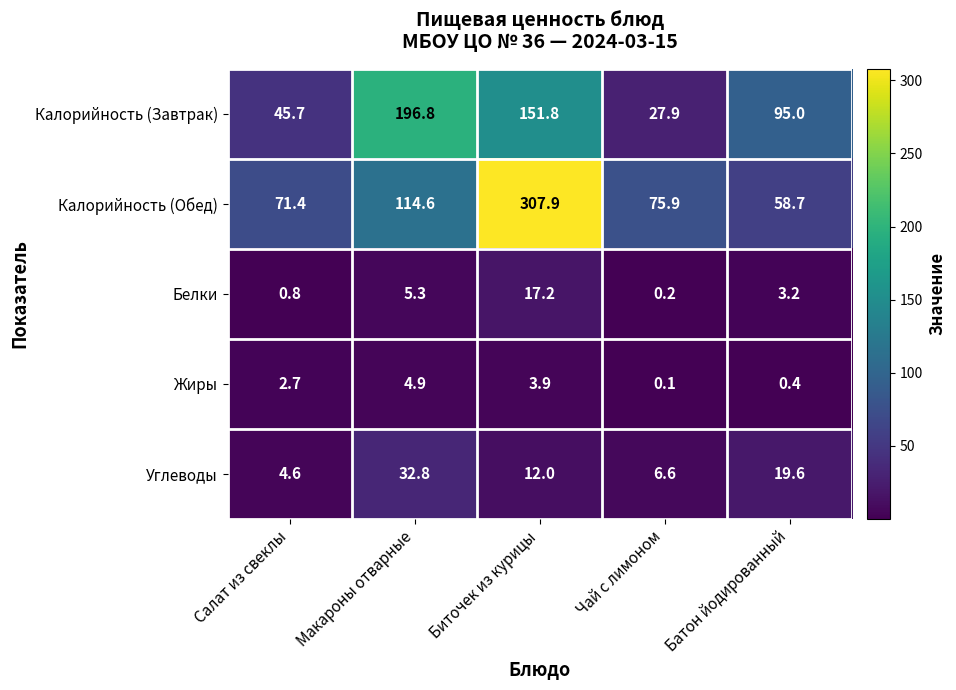

What is the average value of the Белки series?

5.3